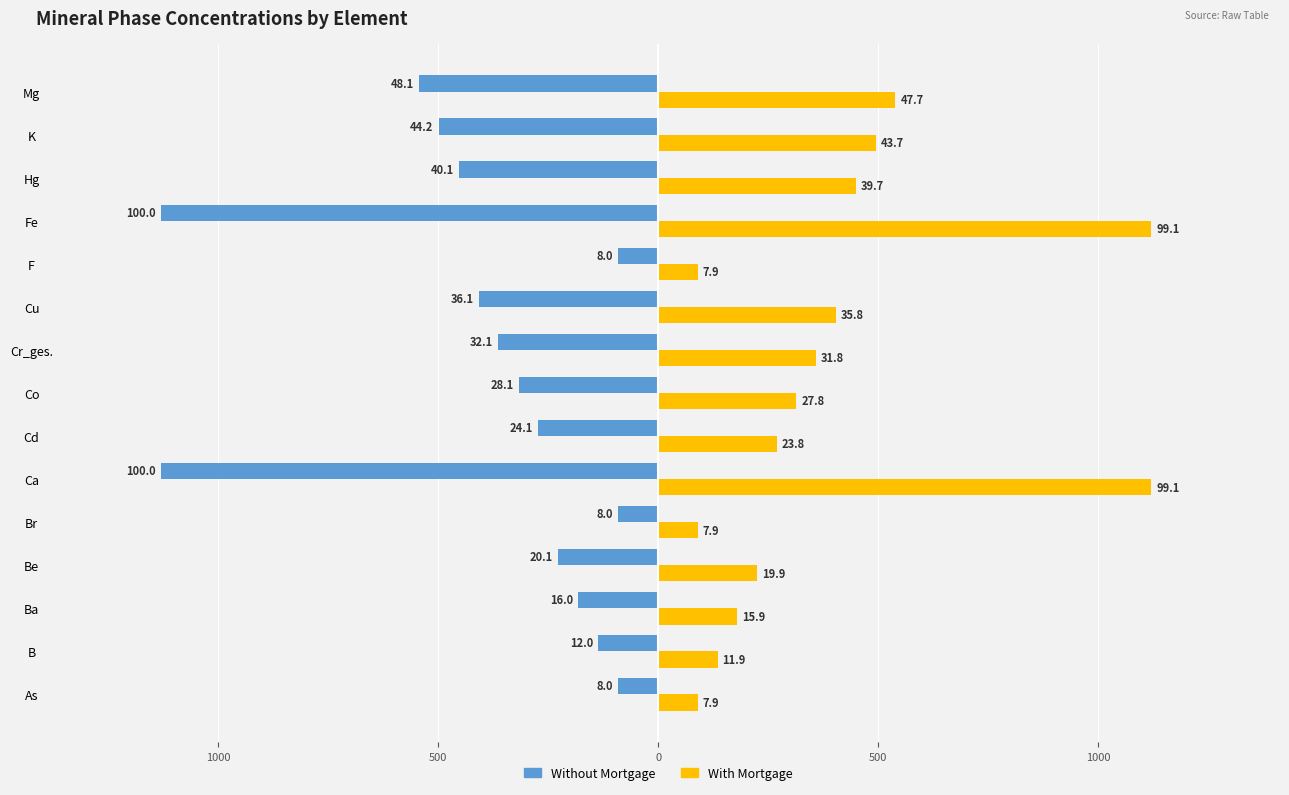

Reading right to left, extract all data points from this chart.

Without Mortgage: -544.0	-499.0	-453.0	-1130.0	-90.7	-408.0	-363.0	-317.0	-272.0	-1130.0	-90.7	-227.0	-181.0	-136.0	-90.7
With Mortgage: 539.0	494.0	449.0	1120.0	89.8	404.0	359.0	314.0	269.0	1120.0	89.8	225.0	180.0	135.0	89.8